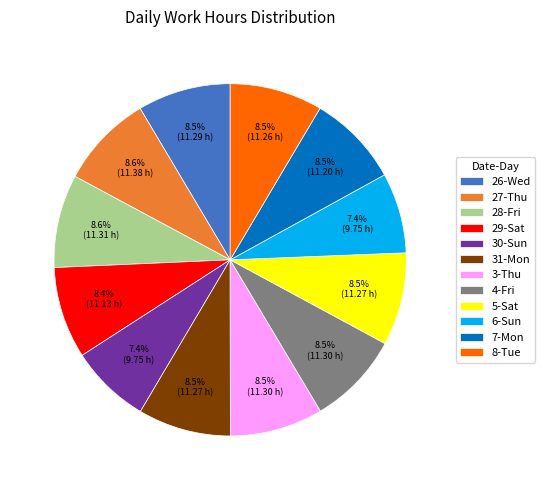

What portion of the pie excludes 28-Fri?

91.4%